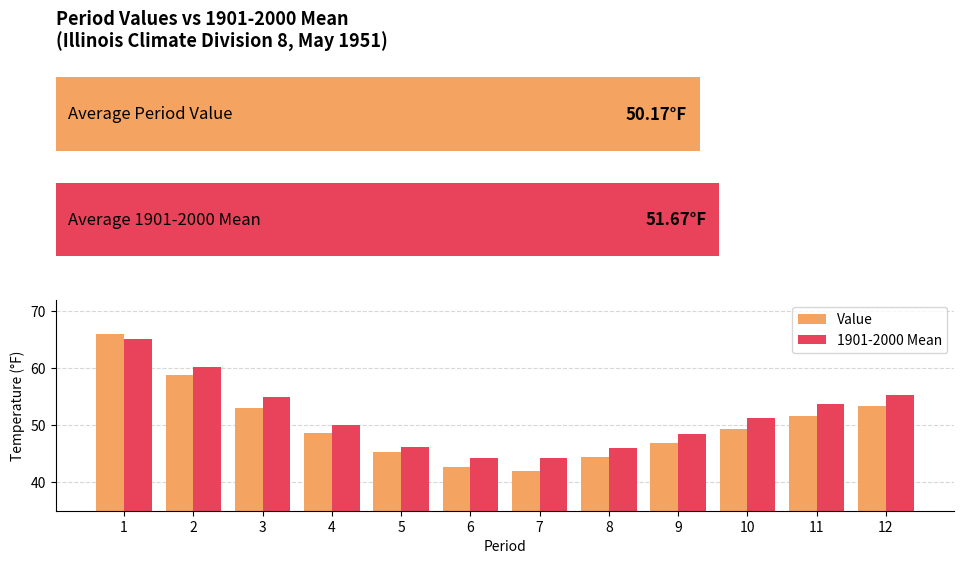

What is the value of the 1901-2000 Mean bar at the 2nd from the left?

60.2